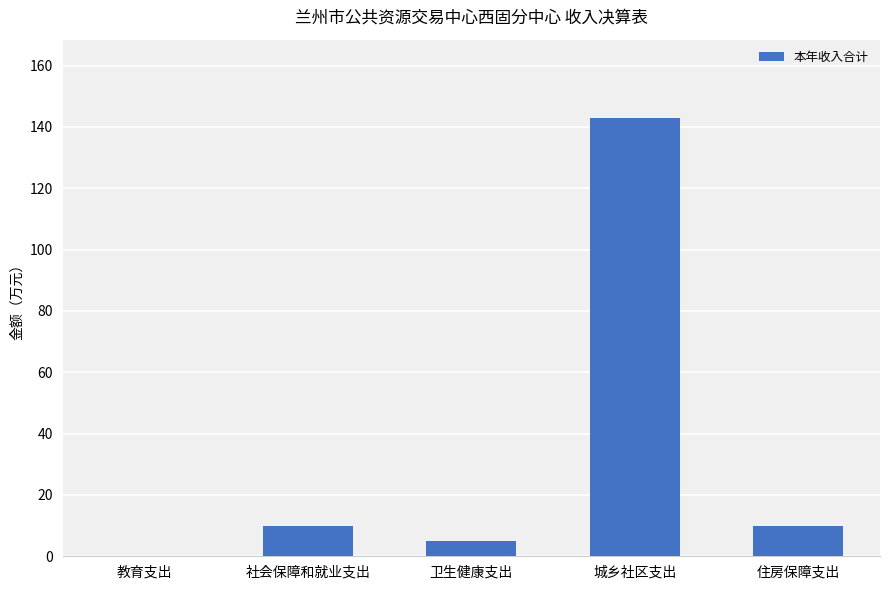

Is it true that the value at 城乡社区支出 is 142.8?

True